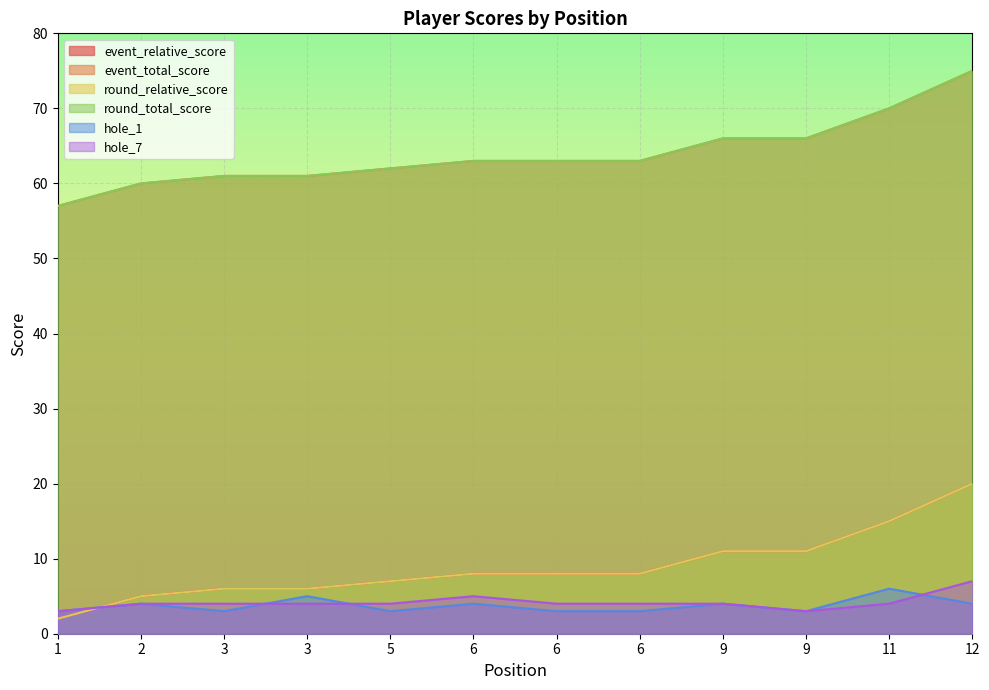

Is it true that hole_1 equals 4 at 2?

True